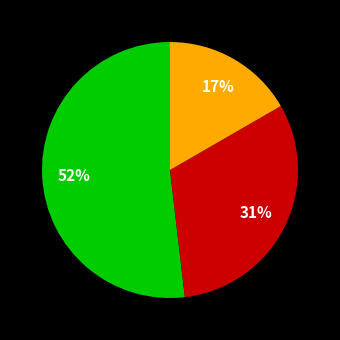

Does any single category account for the majority?

Yes